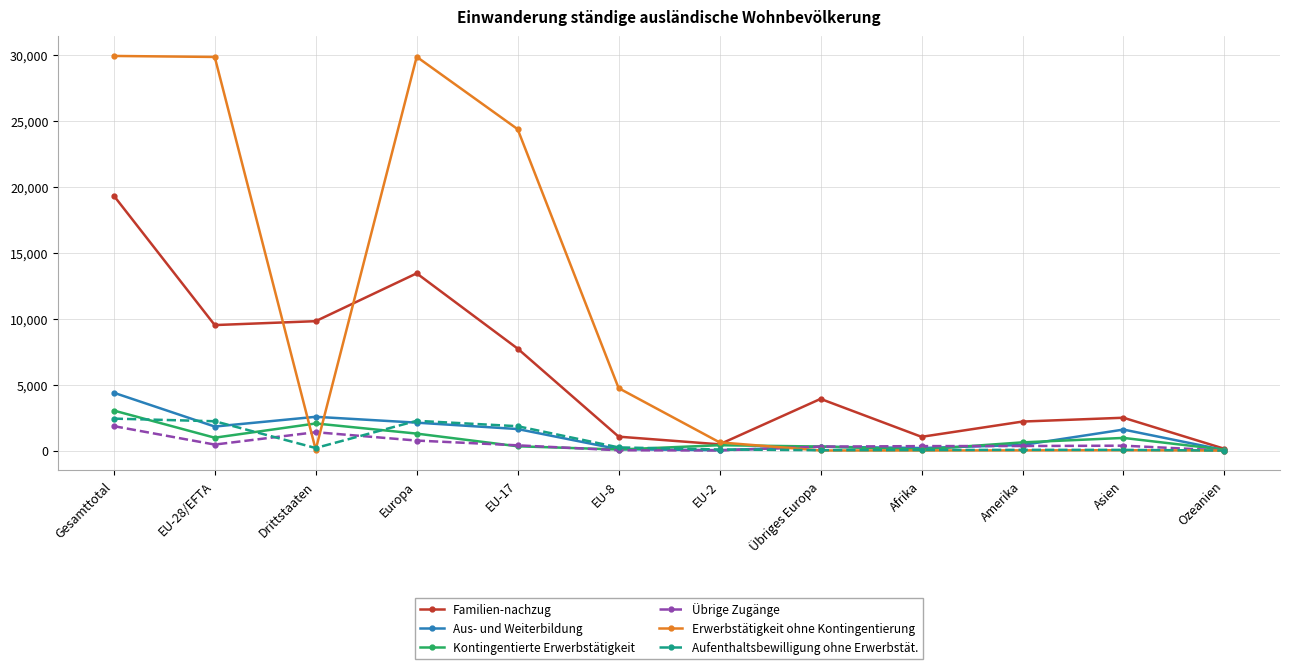

What is the label of the 3rd point from the right?

Amerika